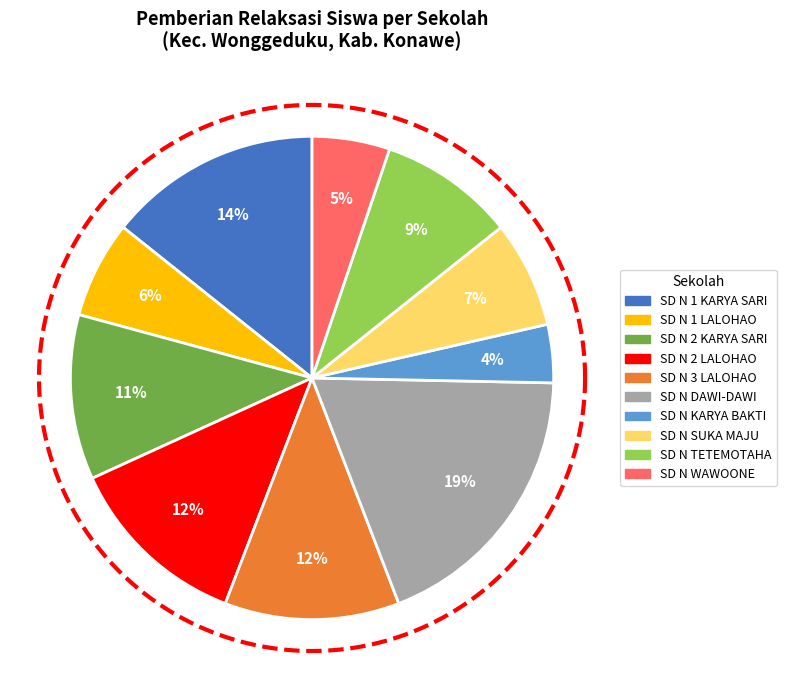

Does SD NEGERI SUKA MAJU represent more than half of the total?

No